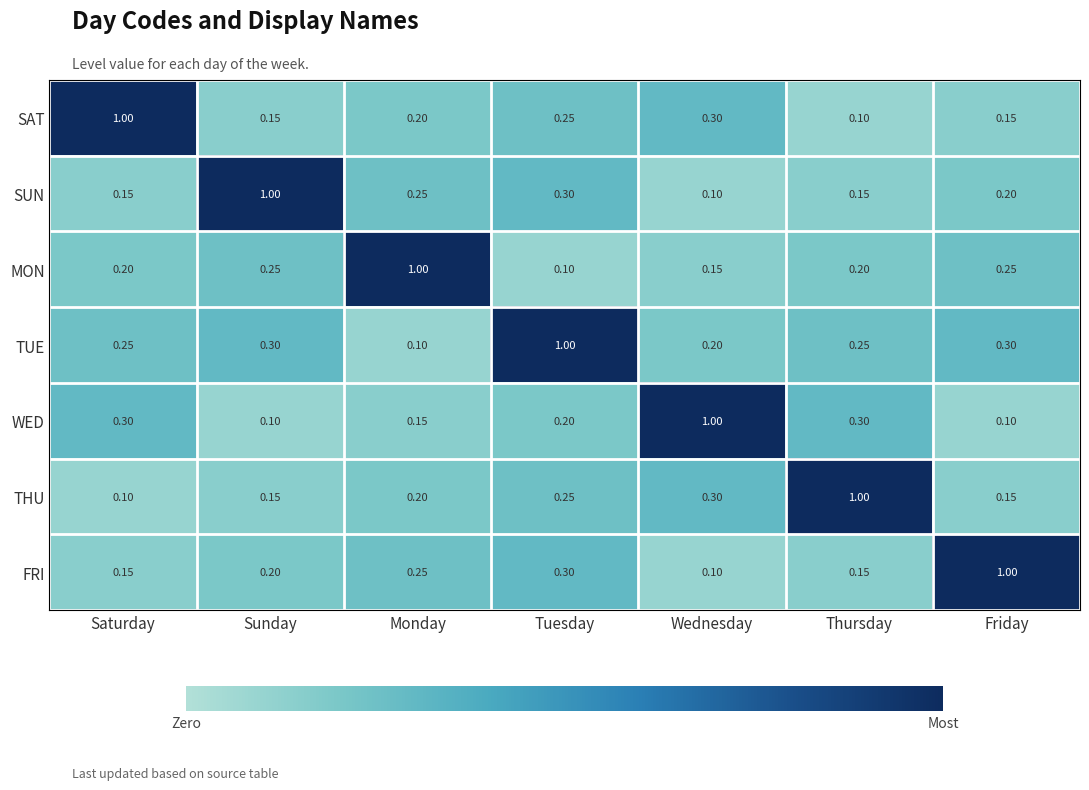

What is the greatest value displayed?

1.0